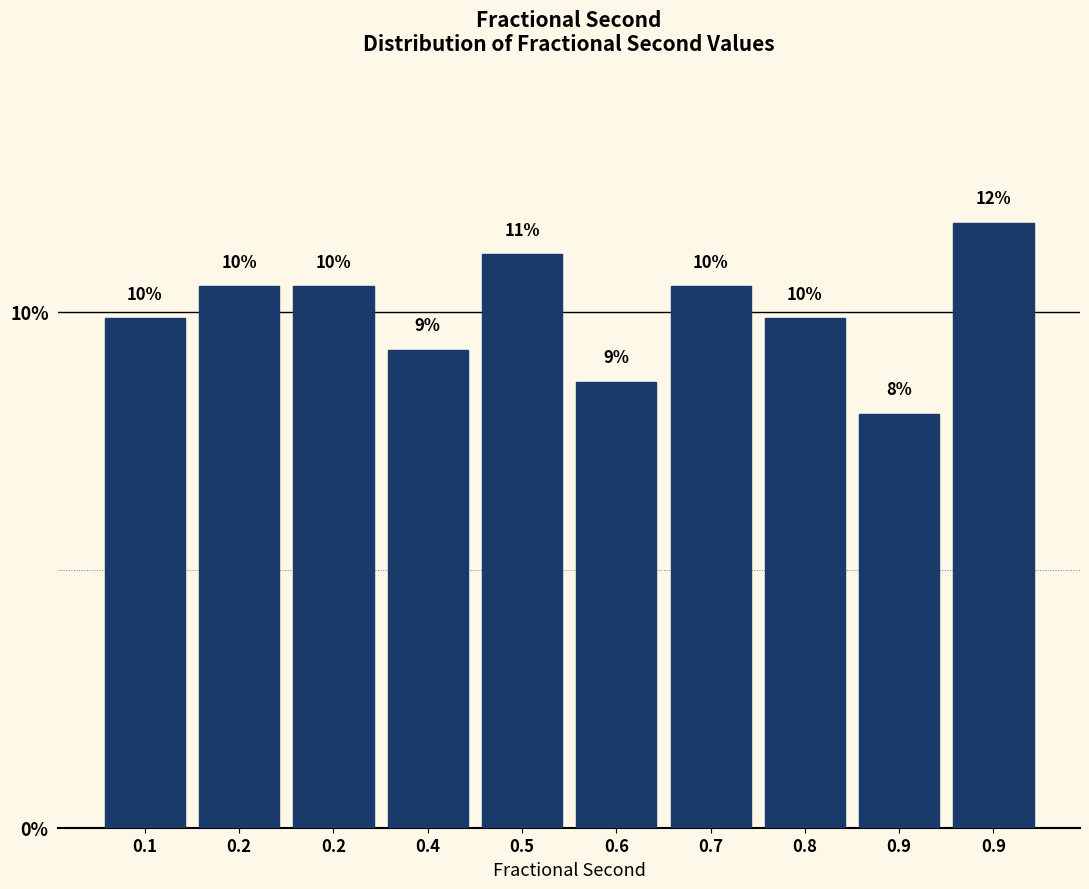

Does the chart contain any negative values?

No